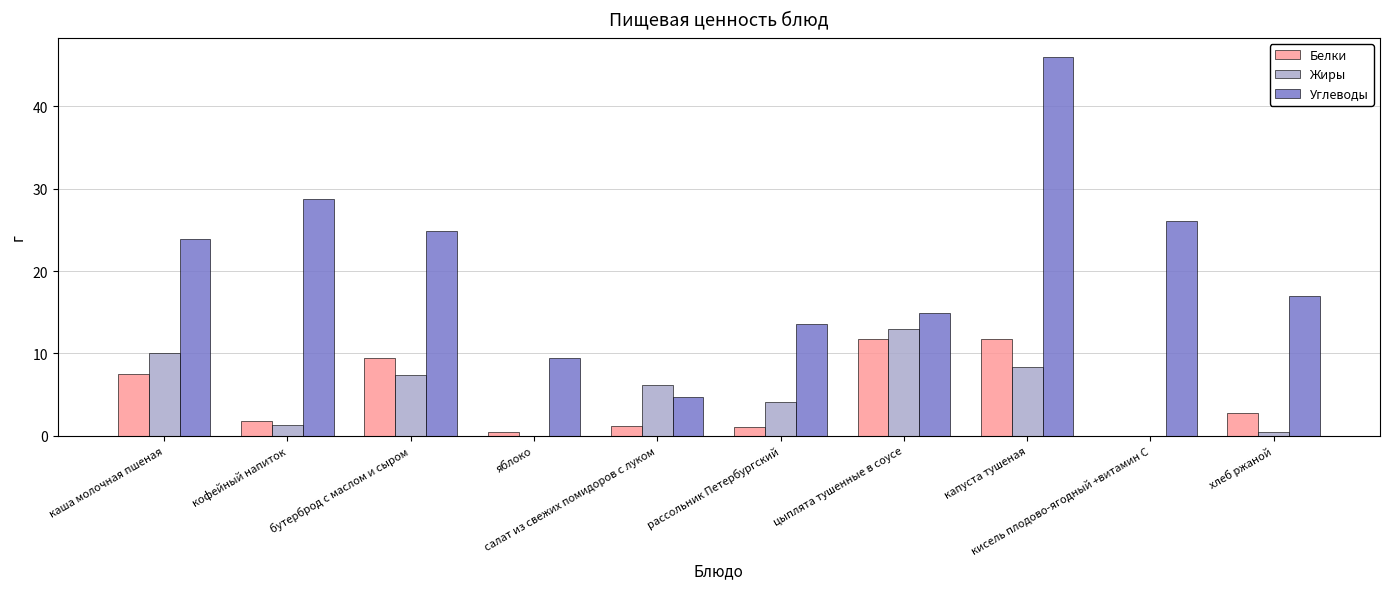

Between каша молочная пшеная and кофейный напиток, which series saw the biggest shift?

Жиры